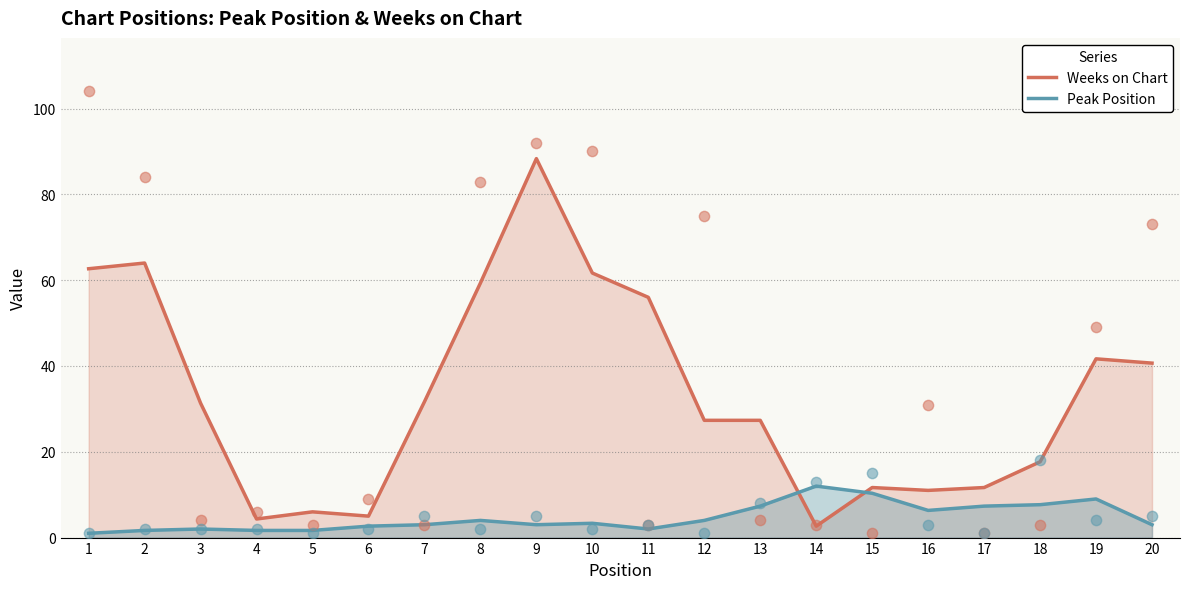

Which series has the widest spread of Y values?

Weeks on Chart